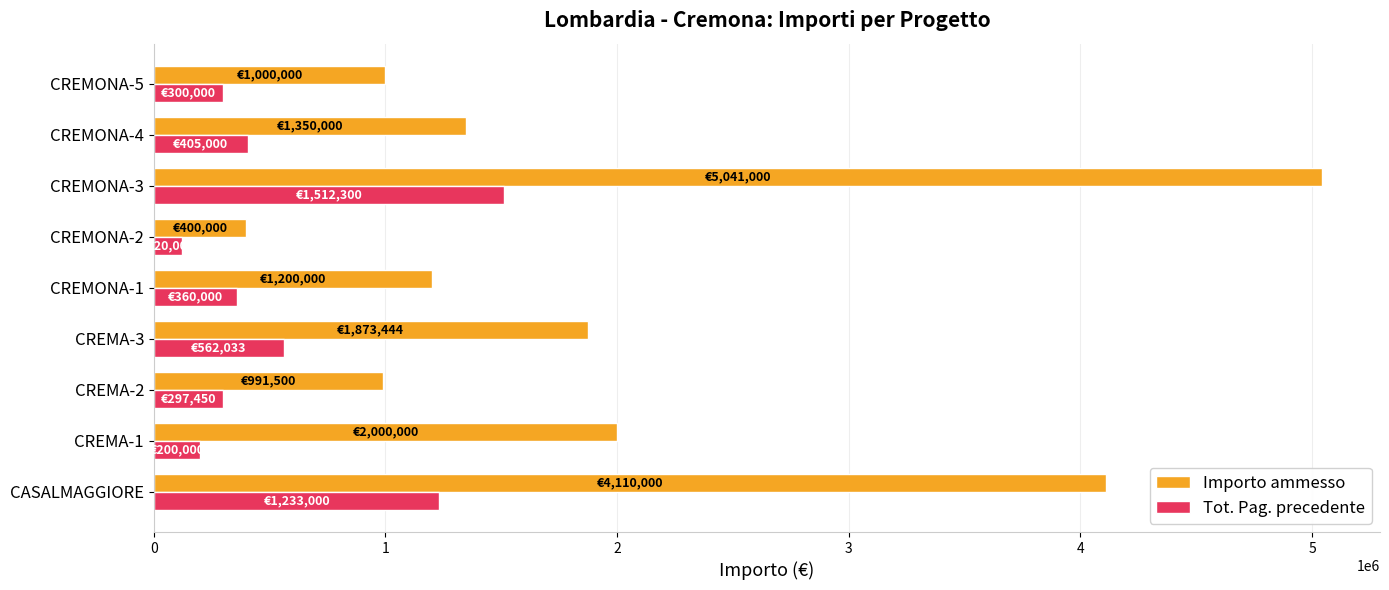

Rank the series by their maximum value, from highest to lowest.

Importo ammesso, Tot. Pag. precedente